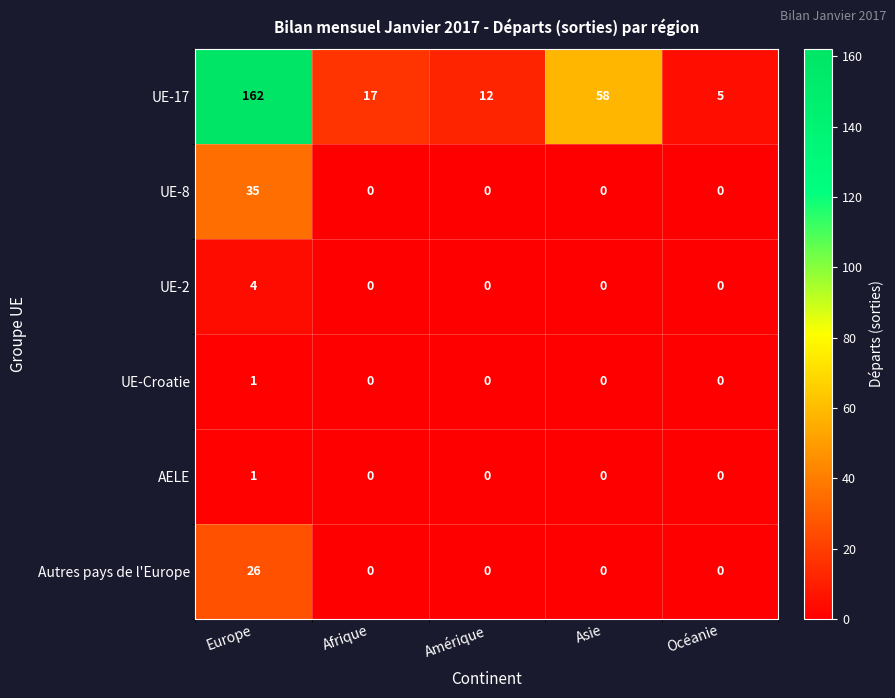

Which series changed the most between Asie and Océanie?

UE-17